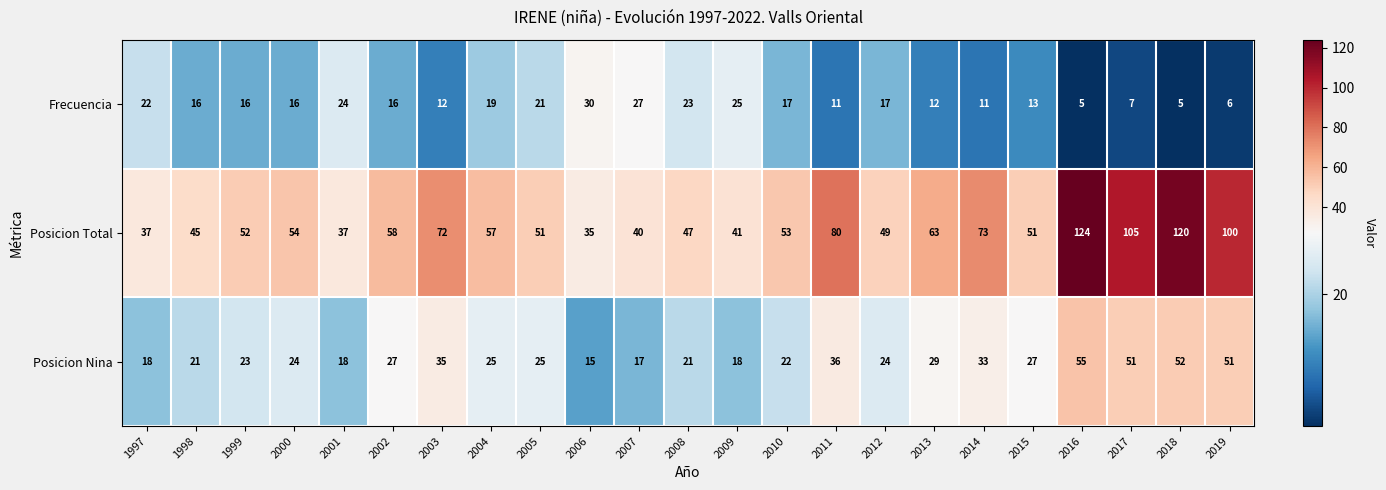

What is the maximum value for Posicion Total?

124